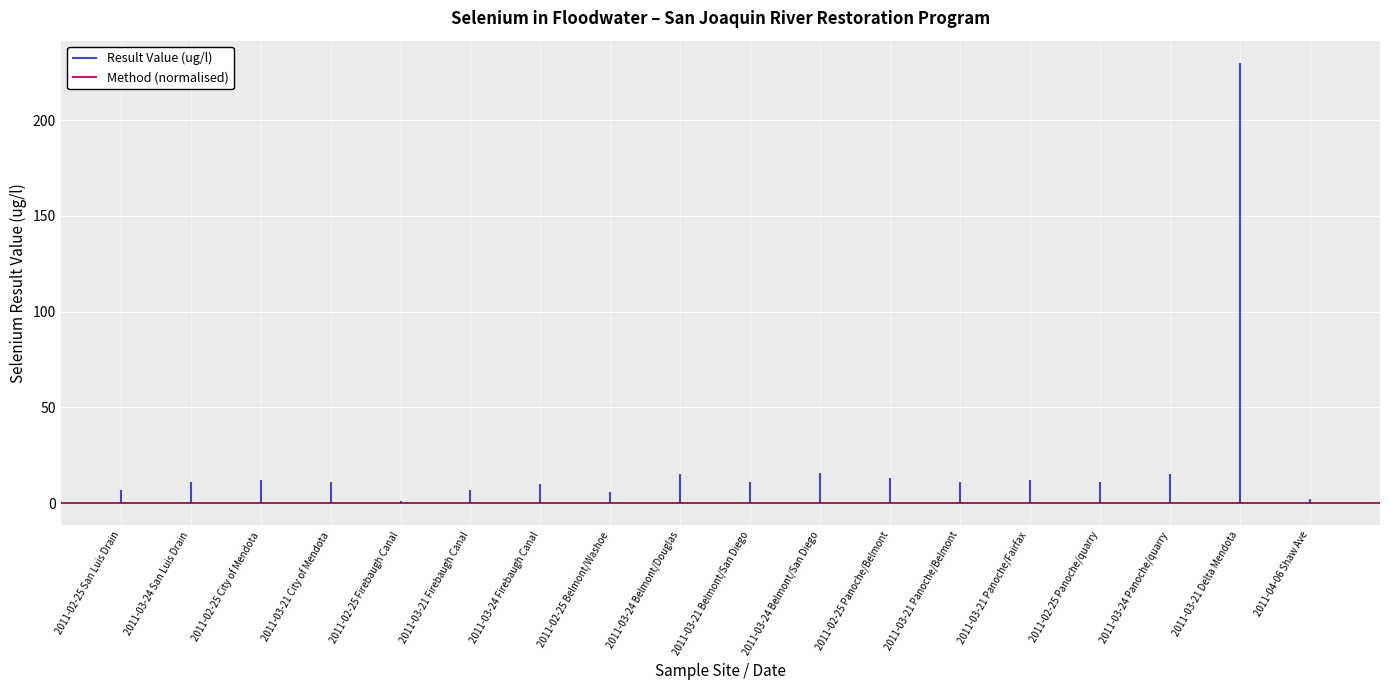

The value of Result Value (ug/l) at 2011-03-21 Panoche/Belmont is 17.4. True or false?

False